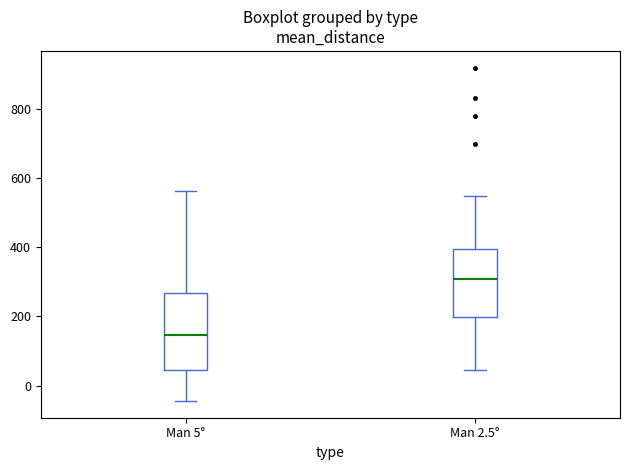

Reading left to right, read every box against the y-axis: the position of its median line, the range the box covers, and the ends of its whiskers. The values are not printed on the chart, so give them approximately, as read against the axis.

Man 5°: median 140, box 40 to 260, whiskers -40 to 560
Man 2.5°: median 300, box 200 to 400, whiskers 40 to 540